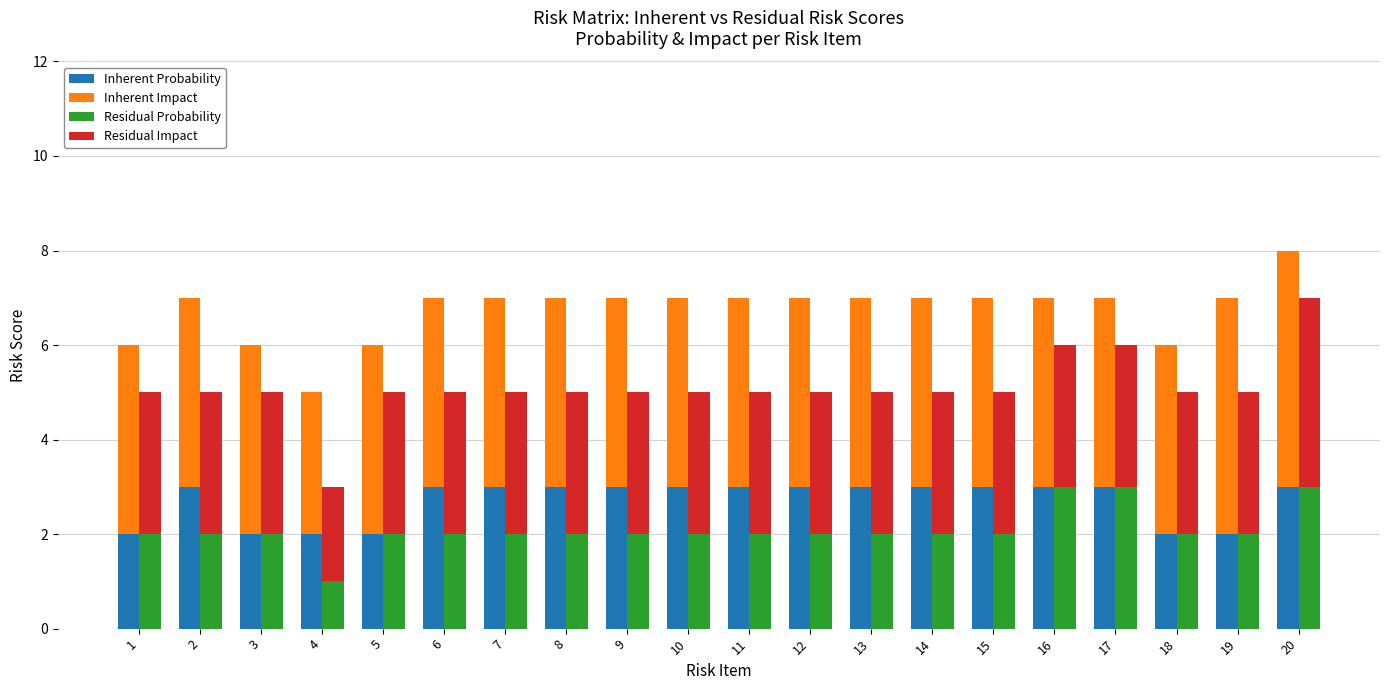

At which category does the chart reach its peak across all series?

19